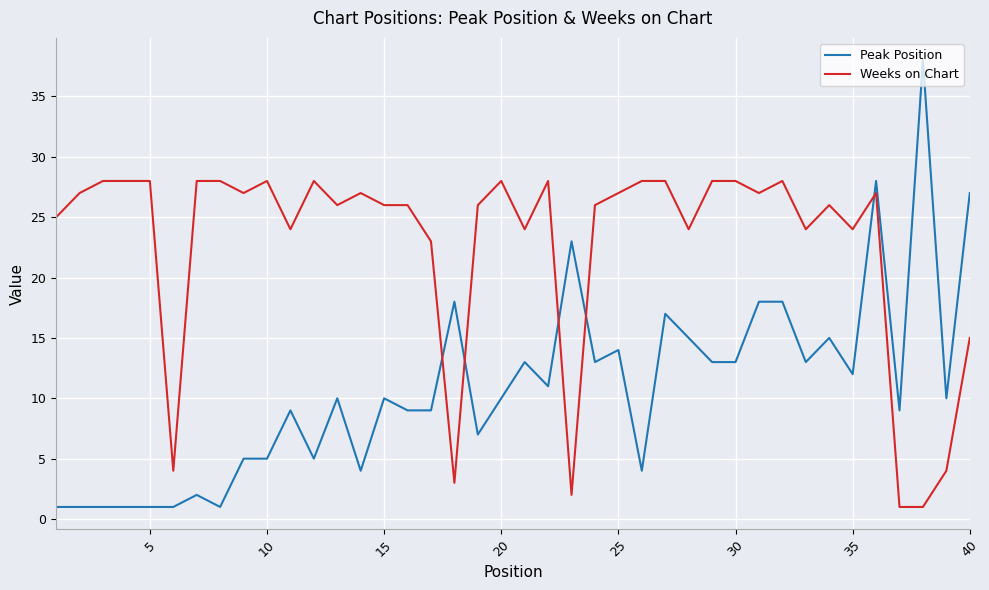

Rank the series by their maximum value, from lowest to highest.

Weeks on Chart, Peak Position